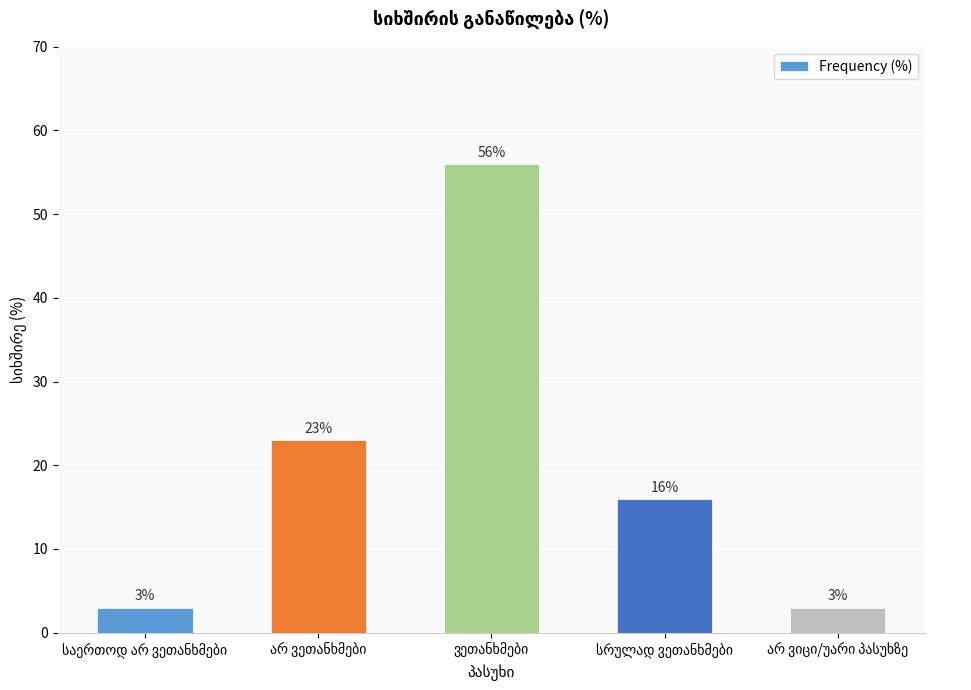

What is the smallest value displayed?

3